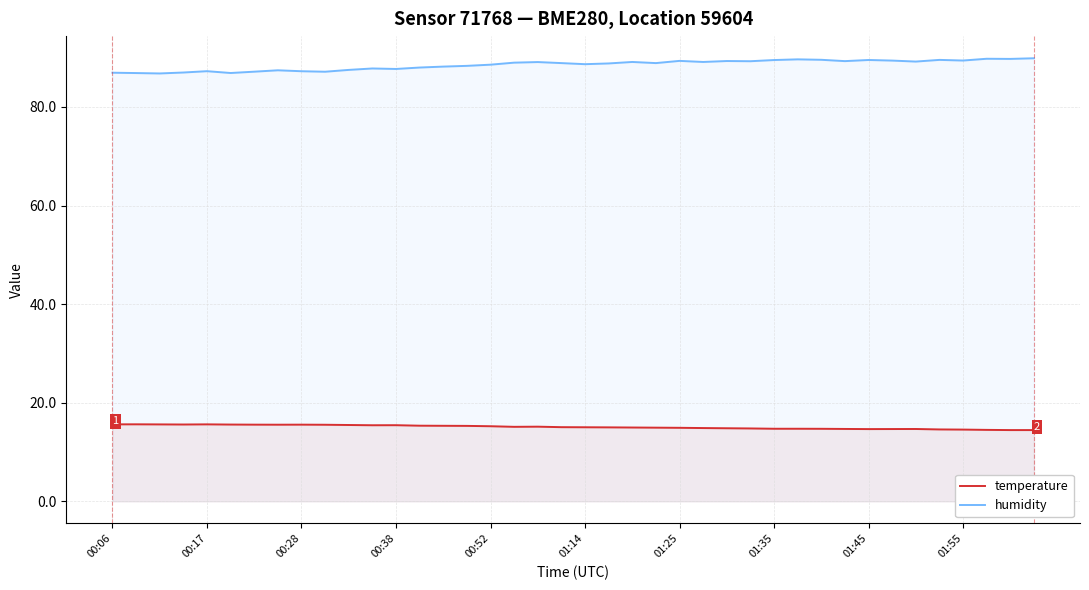

Rank the series by their maximum value, from highest to lowest.

humidity, temperature